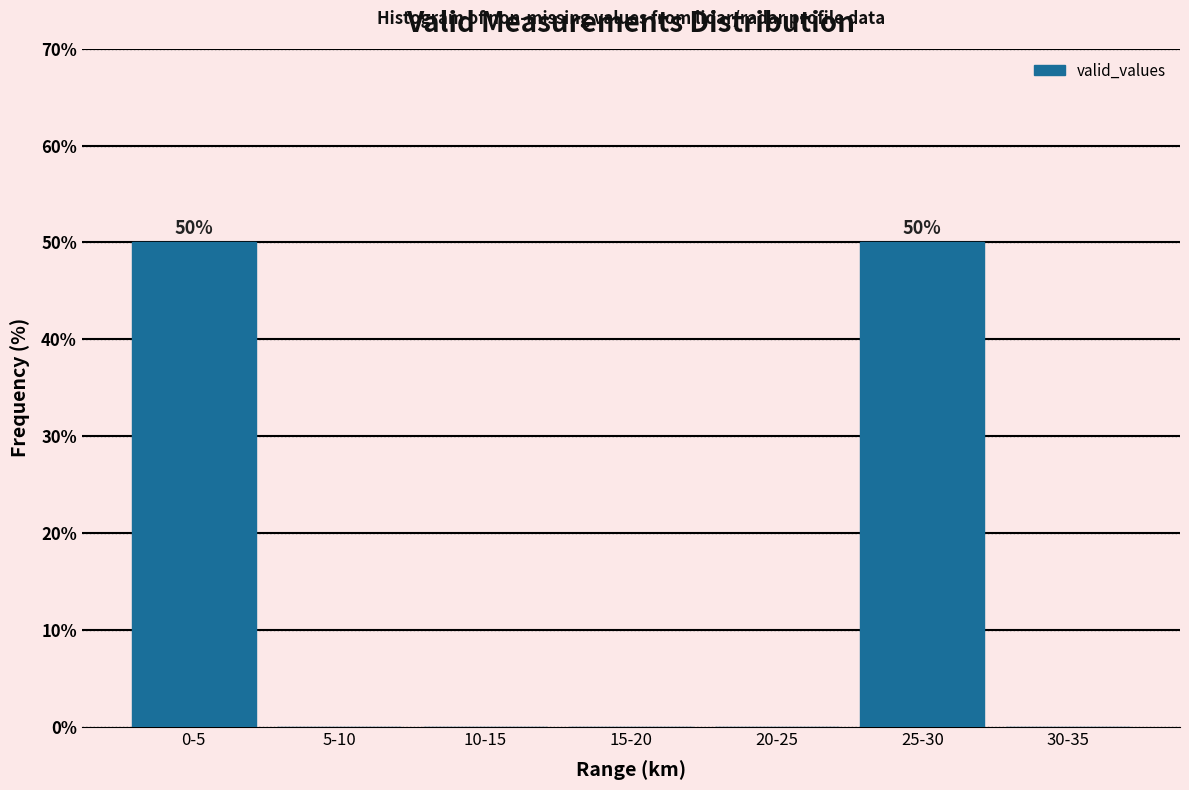

Reading left to right, what are all the values shown in this chart?

0-5=50	5-10=0	10-15=0	15-20=0	20-25=0	25-30=50	30-35=0